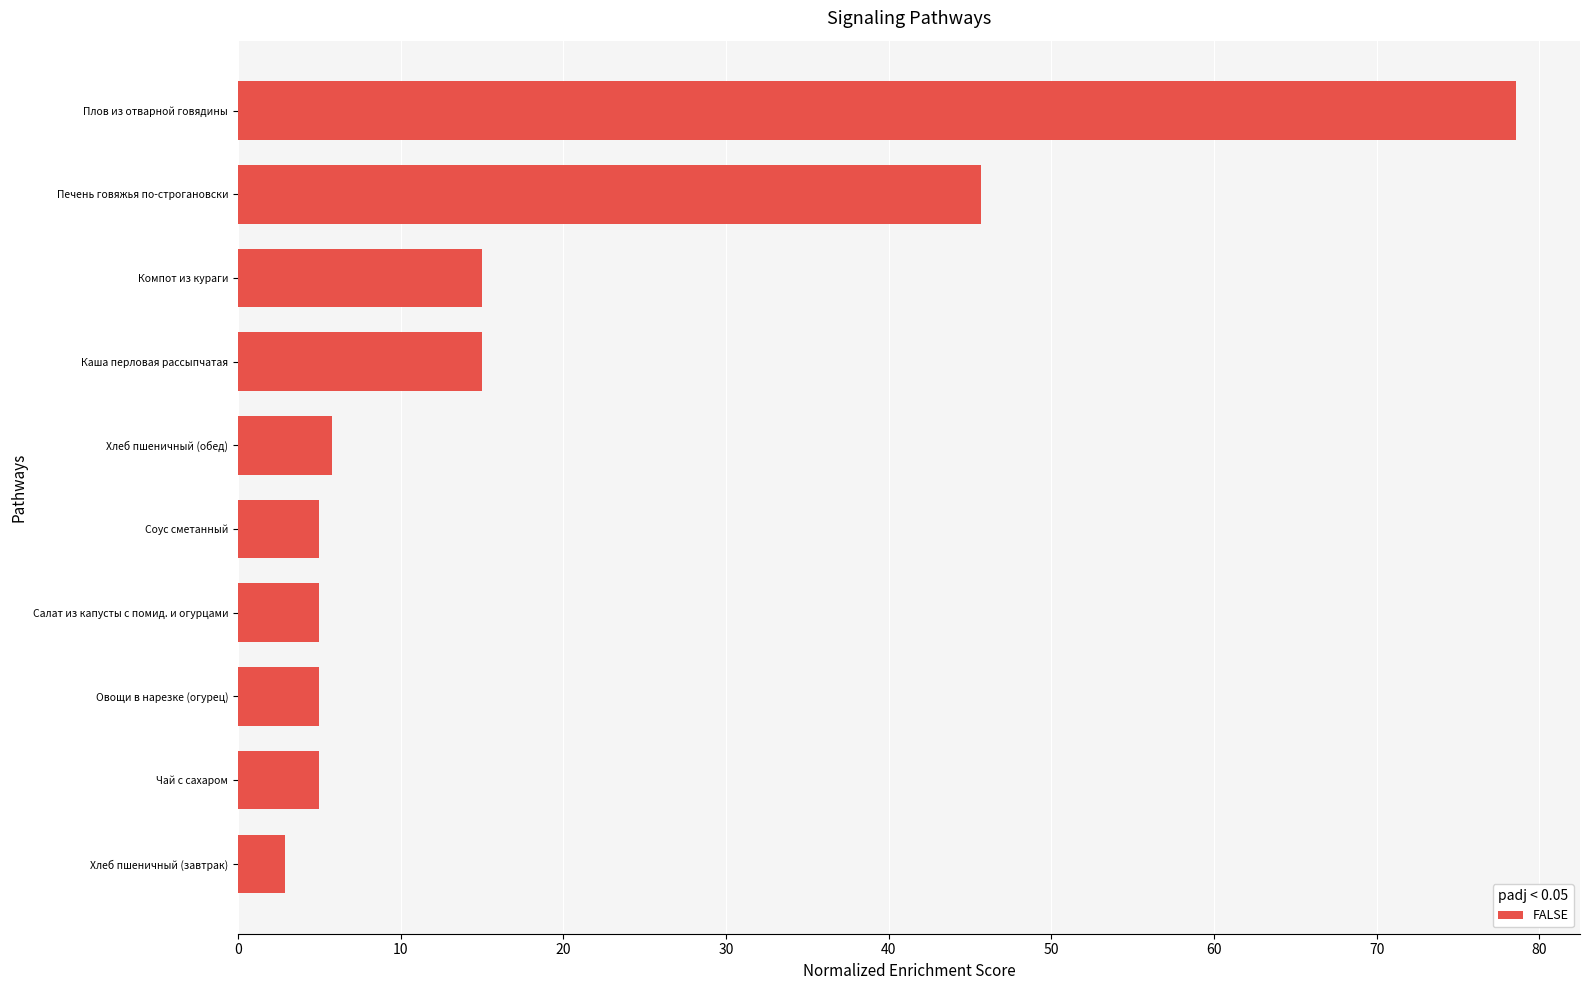

What is the difference between the maximum and minimum values?

75.7